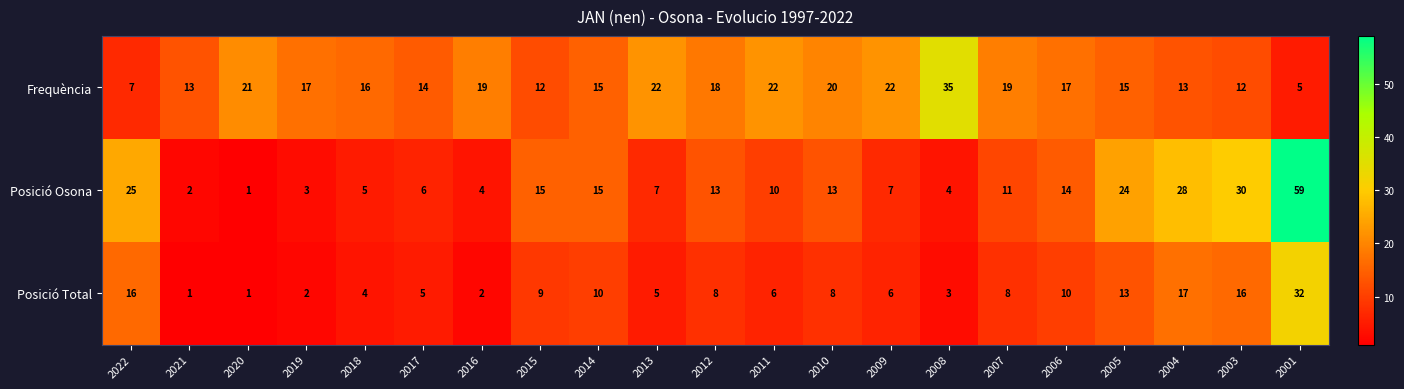

At which label does Posició Total first exceed 8?

2022